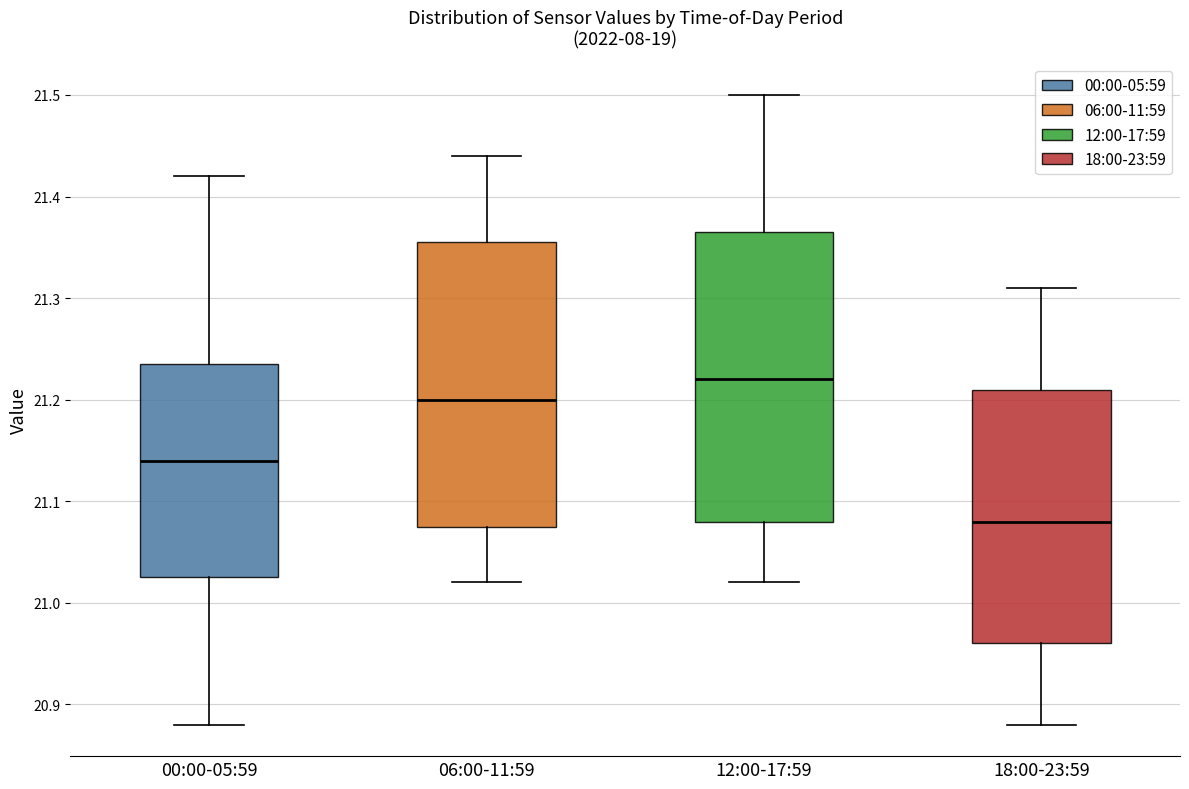

Reading left to right, read every box against the y-axis: the position of its median line, the range the box covers, and the ends of its whiskers. The values are not printed on the chart, so give them approximately, as read against the axis.

00:00-05:59: median 21.14, box 21.03 to 21.24, whiskers 20.88 to 21.42
06:00-11:59: median 21.20, box 21.08 to 21.36, whiskers 21.02 to 21.44
12:00-17:59: median 21.22, box 21.08 to 21.37, whiskers 21.02 to 21.50
18:00-23:59: median 21.08, box 20.96 to 21.21, whiskers 20.88 to 21.31